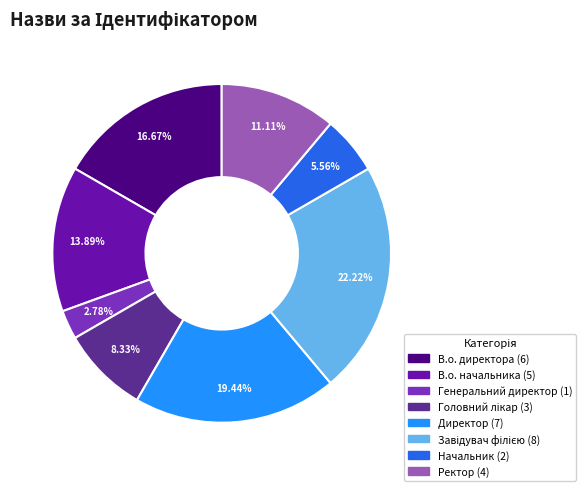

Between В.о. директора and Директор, which is larger?

Директор